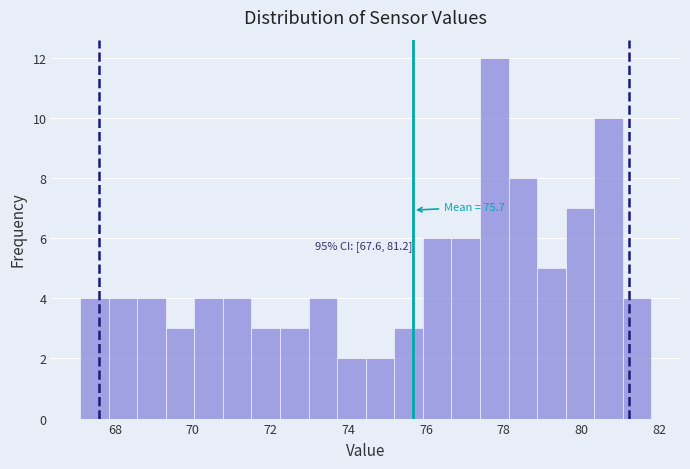

Around what value on the x-axis is the tallest bar? Give the approximate position of its centre, as read against the axis.

77.8